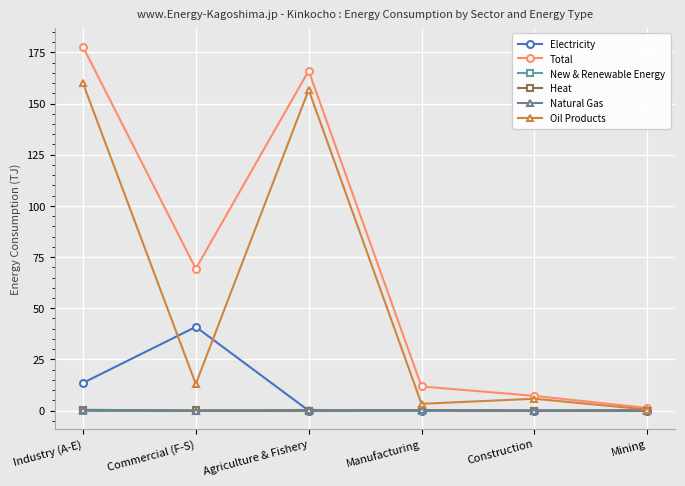

What position from the left is Commercial (F-S)?

2